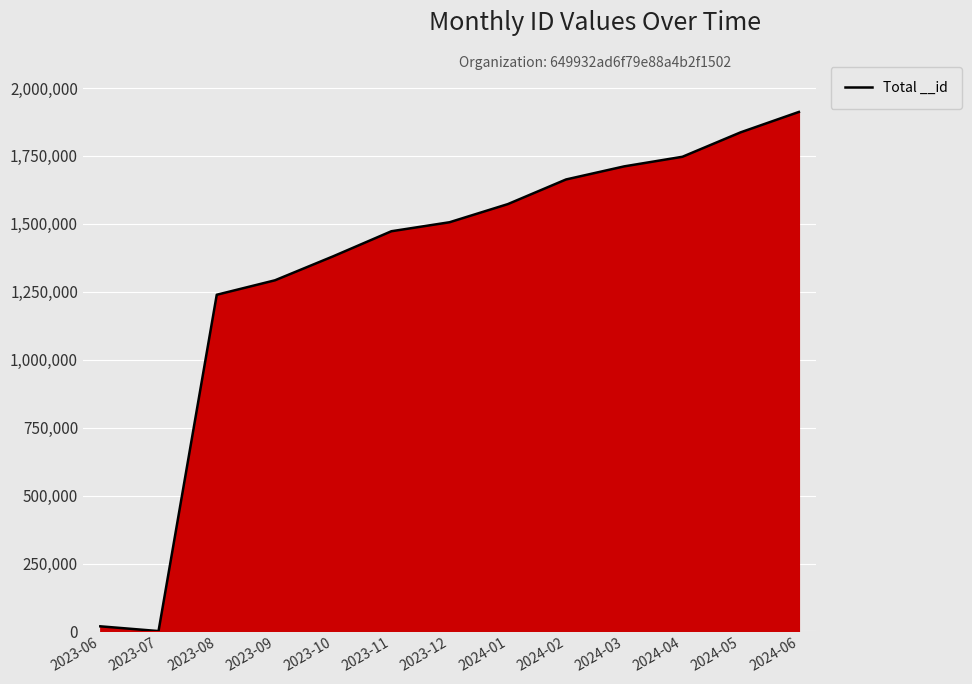

How many lines are shown in the chart?

1